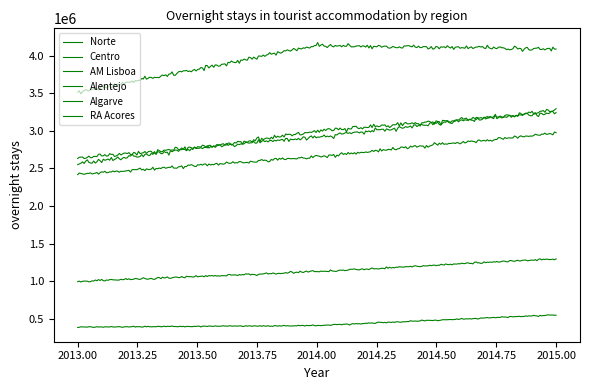

How many lines are shown in the chart?

6